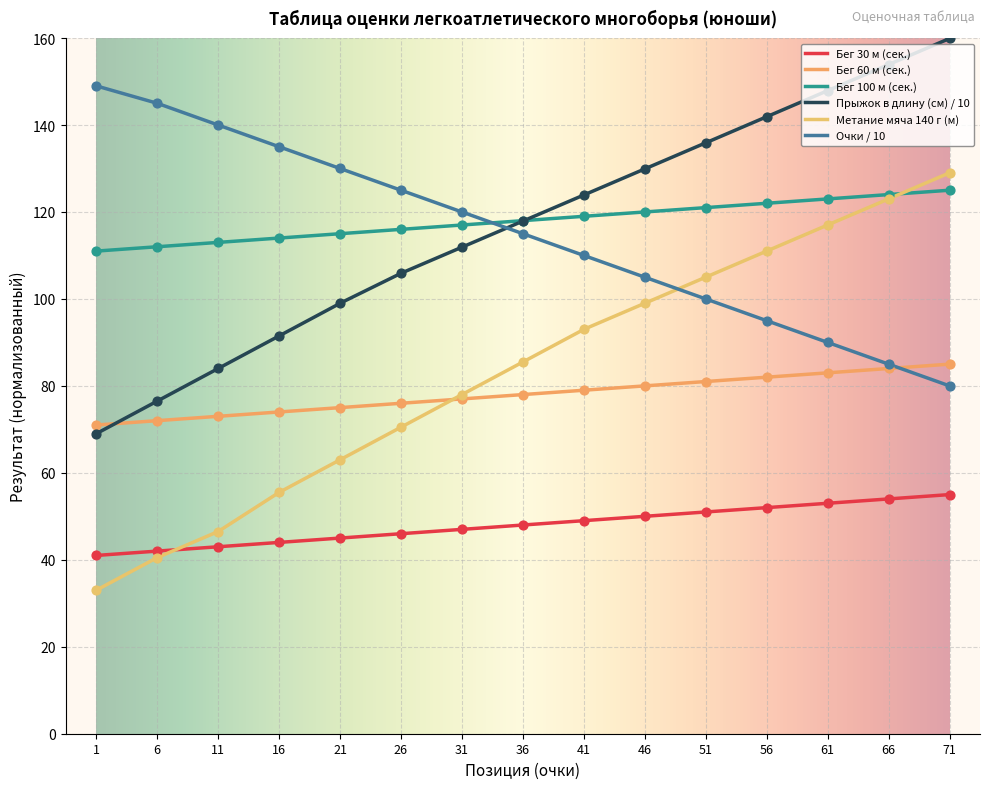

Which series reaches the minimum Y coordinate?

metanie